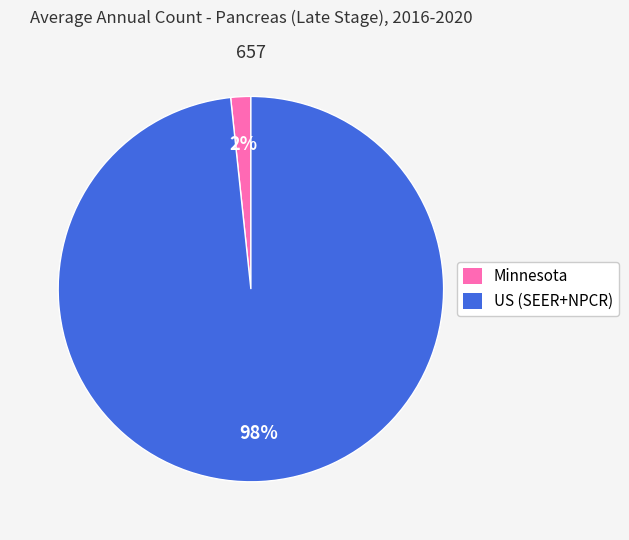

Which has a higher value, Minnesota or US (SEER+NPCR)?

US (SEER+NPCR)